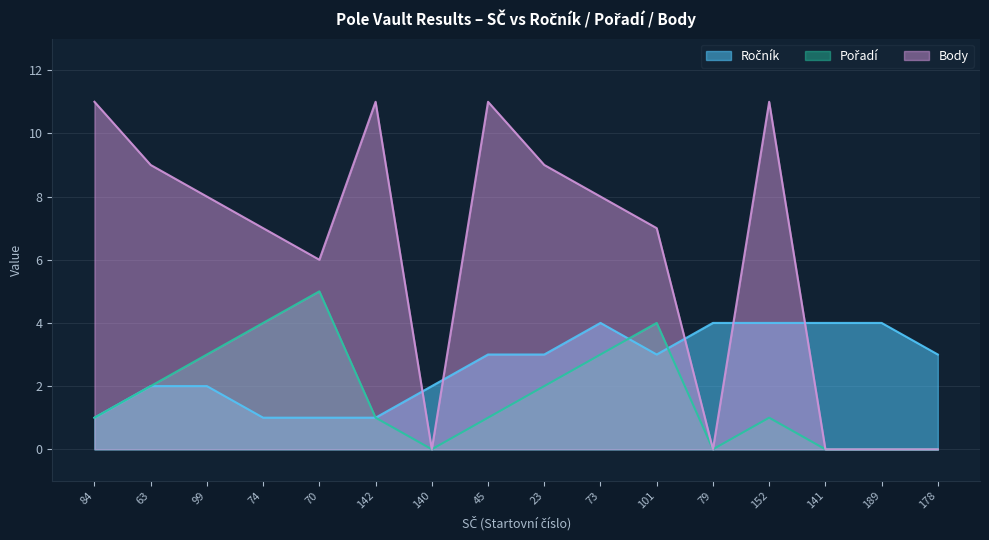

Reading left to right, list all the values displayed in this chart.

Ročník: 84=1	63=2	99=2	74=1	70=1	142=1	140=2	45=3	23=3	73=4	101=3	79=4	152=4	141=4	189=4	178=3
Pořadí: 84=1	63=2	99=3	74=4	70=5	142=1	140=0	45=1	23=2	73=3	101=4	79=0	152=1	141=0	189=0	178=0
Body: 84=11	63=9	99=8	74=7	70=6	142=11	140=0	45=11	23=9	73=8	101=7	79=0	152=11	141=0	189=0	178=0